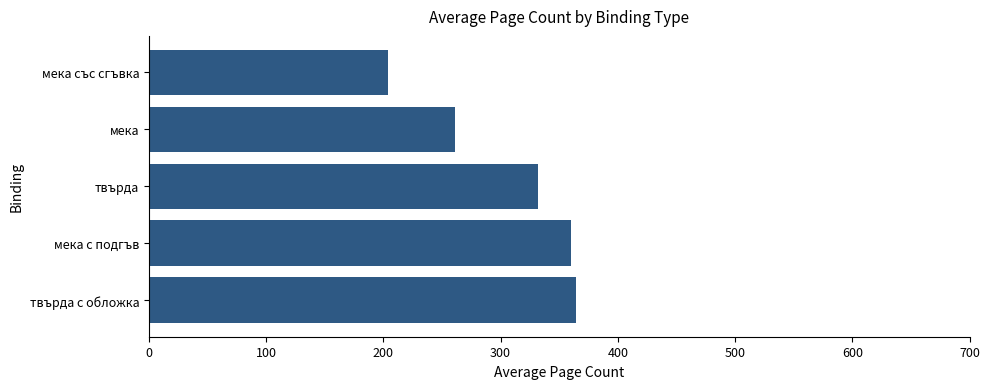

How many data points are above 331?

3